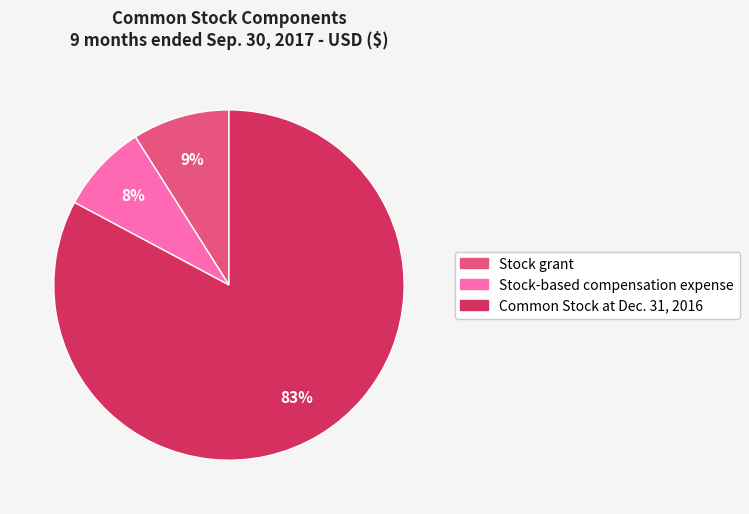

The Common Stock at Dec. 31, 2016 slice represents 83% of the pie. True or false?

True